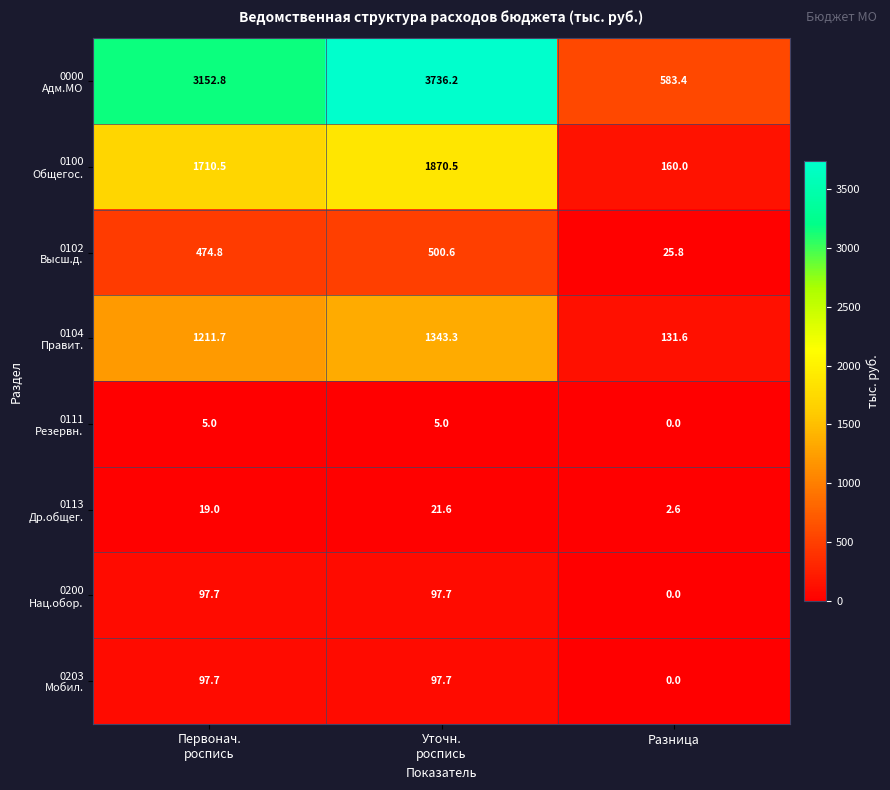

What is the spread (max minus min) of values at Разница?

583.4